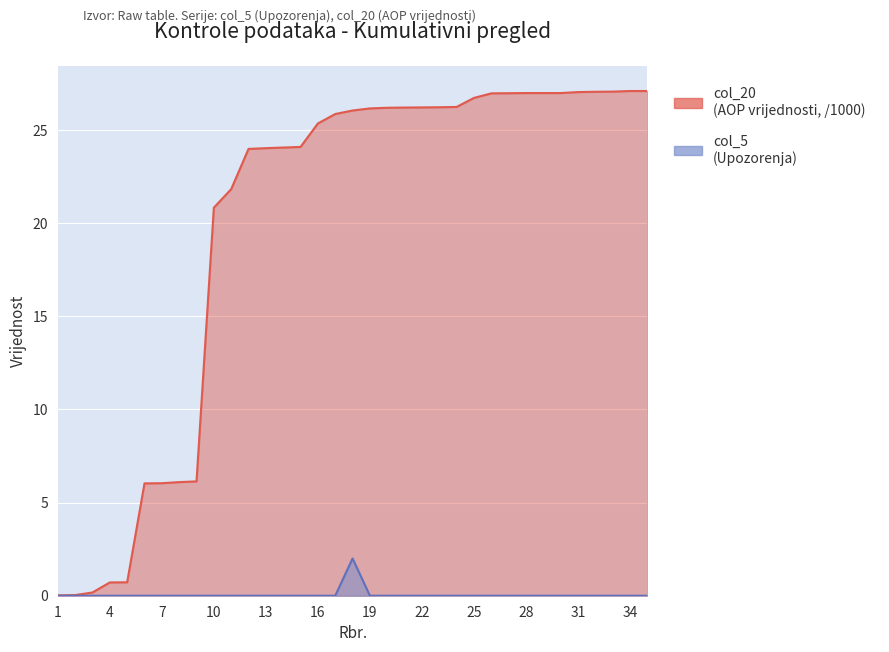

How many lines are shown in the chart?

2